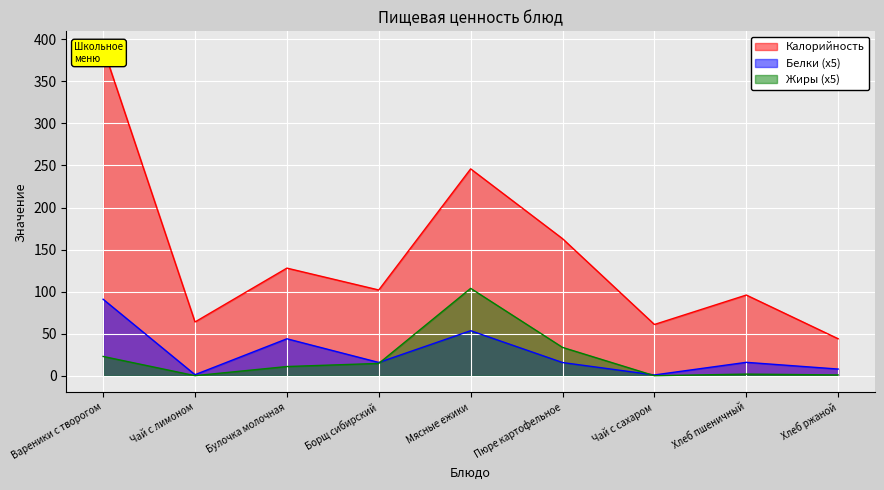

What is the sum of the Жиры values at Чай с лимоном and Пюре картофельное?

33.9